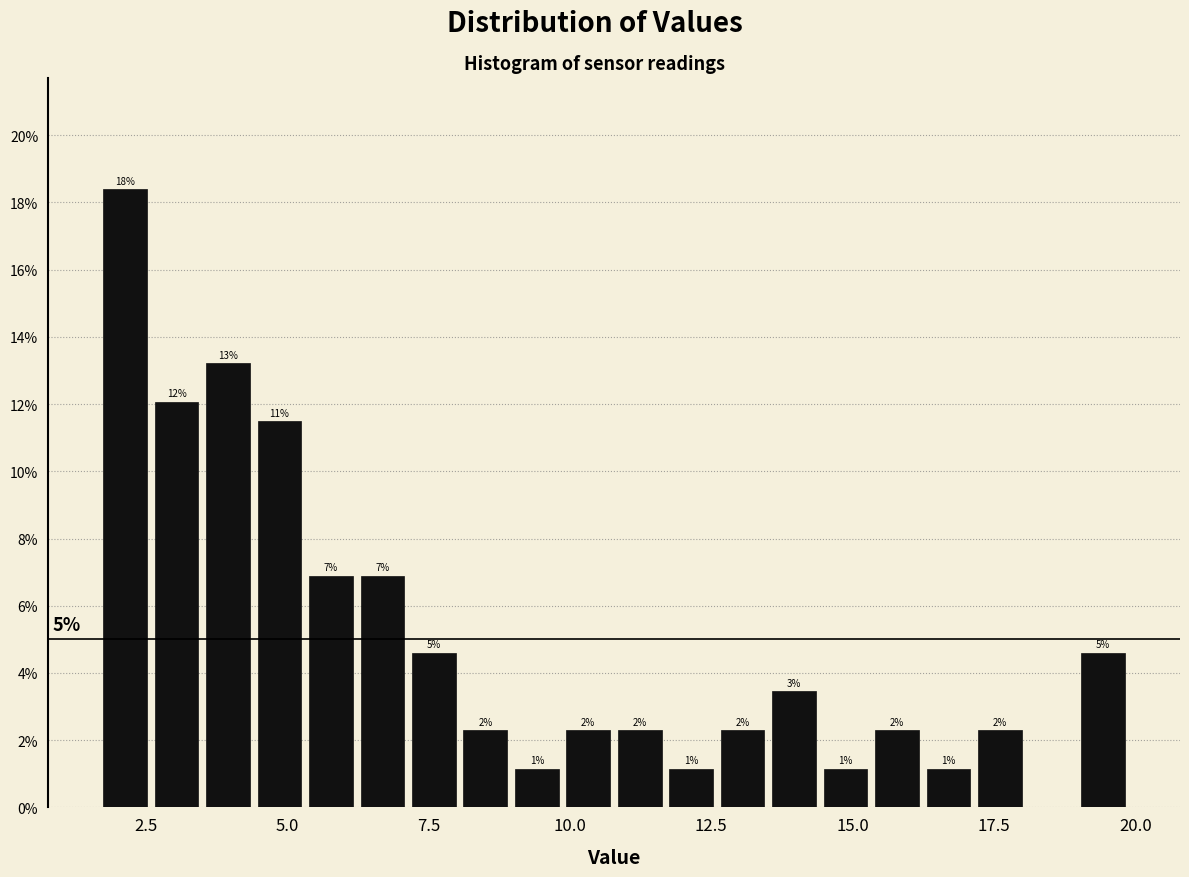

Read against the x-axis, roughly where is the centre of the tallest bar?

2.0